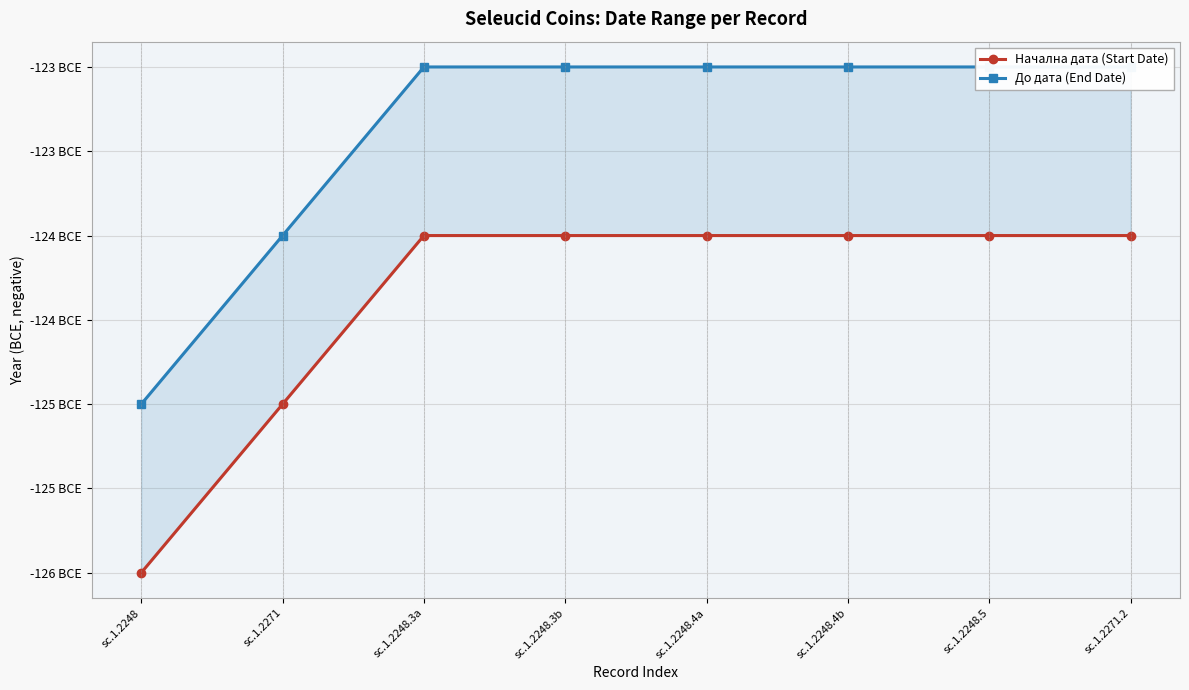

Reading left to right, list all the values displayed in this chart.

Начална дата (Start Date): -126	-125	-124	-124	-124	-124	-124	-124
До дата (End Date): -125	-124	-123	-123	-123	-123	-123	-123